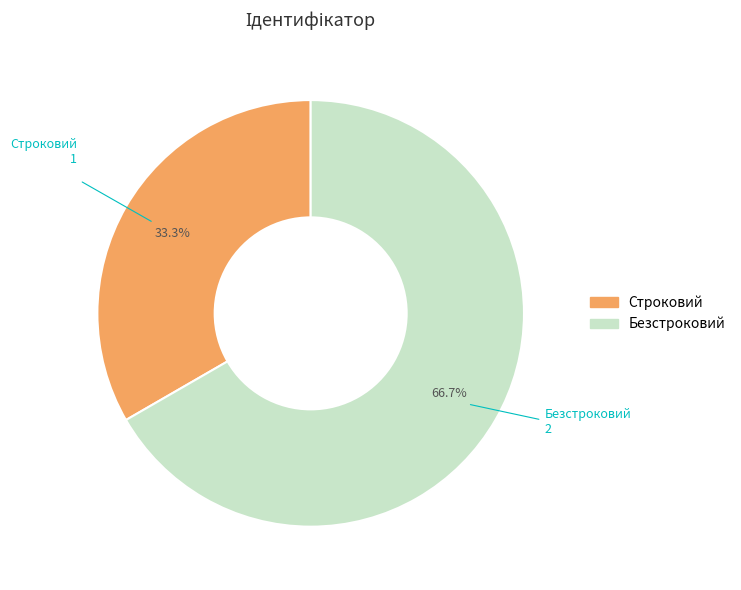

The Строковий slice represents 33% of the pie. True or false?

True